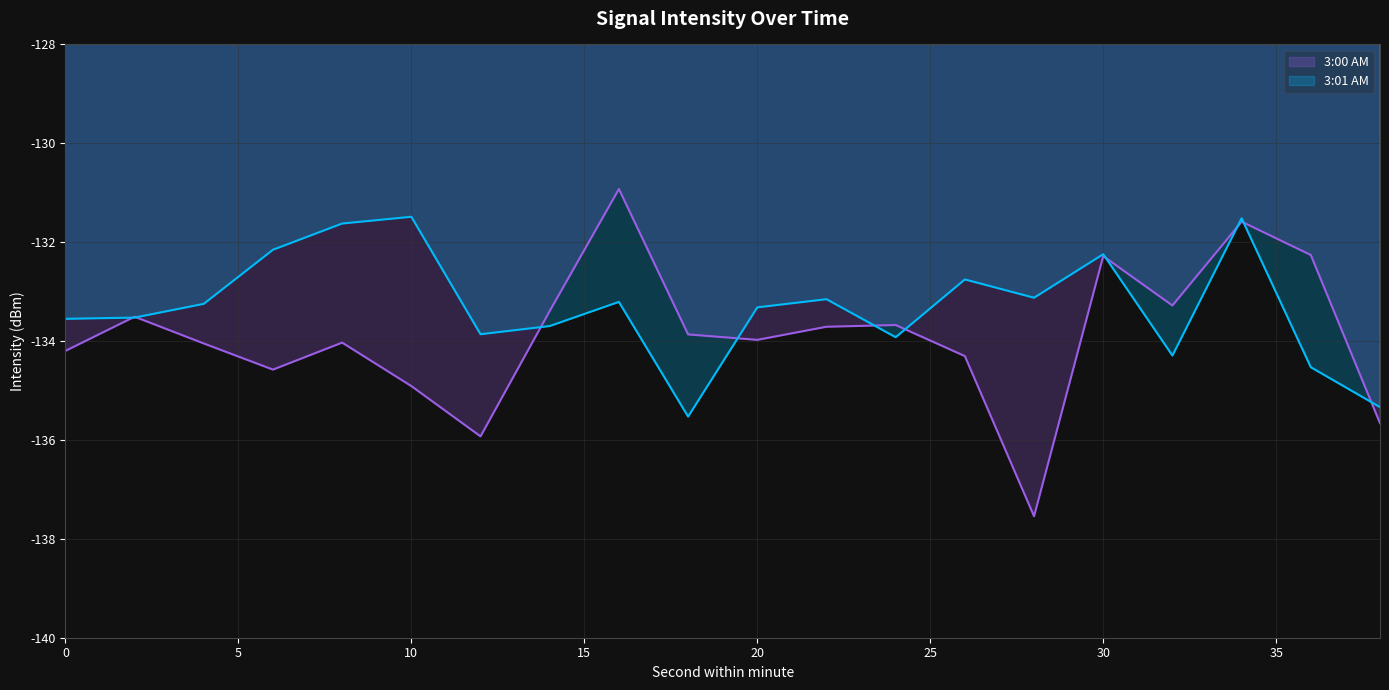

How many interior local valleys does the 3:00 AM series have?

5